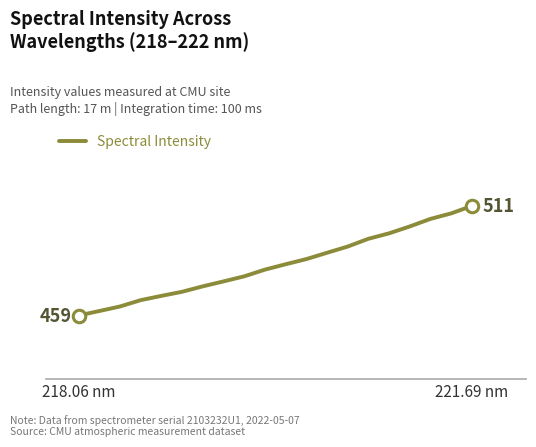

Reading left to right, what are all the values shown in this chart?

459.0	461.1	463.3	466.3	468.4	470.3	472.9	475.3	477.7	480.9	483.4	485.9	488.9	491.9	495.6	498.1	501.4	505.0	507.7	511.2